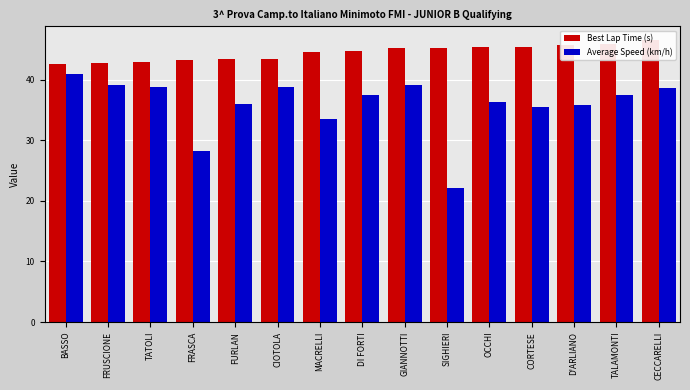

Where does the Average Speed (km/h) series first go above 37?

BASSO